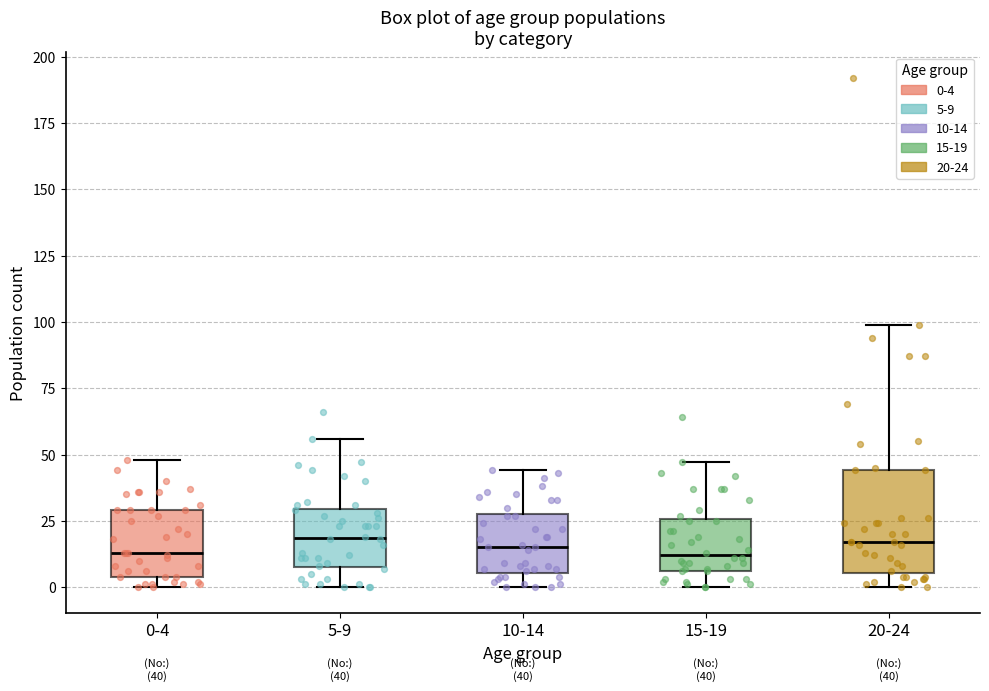

Comparing the boxes themselves (not the whiskers), which one is the tallest?

20-24